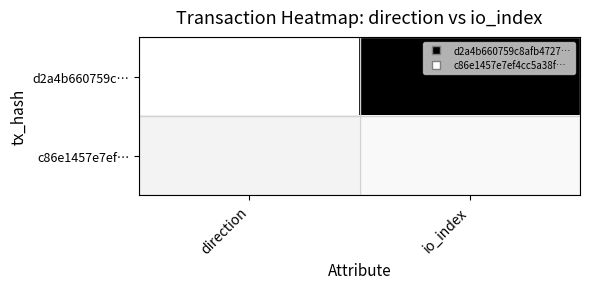

Which label corresponds to the largest value in the chart?

io_index